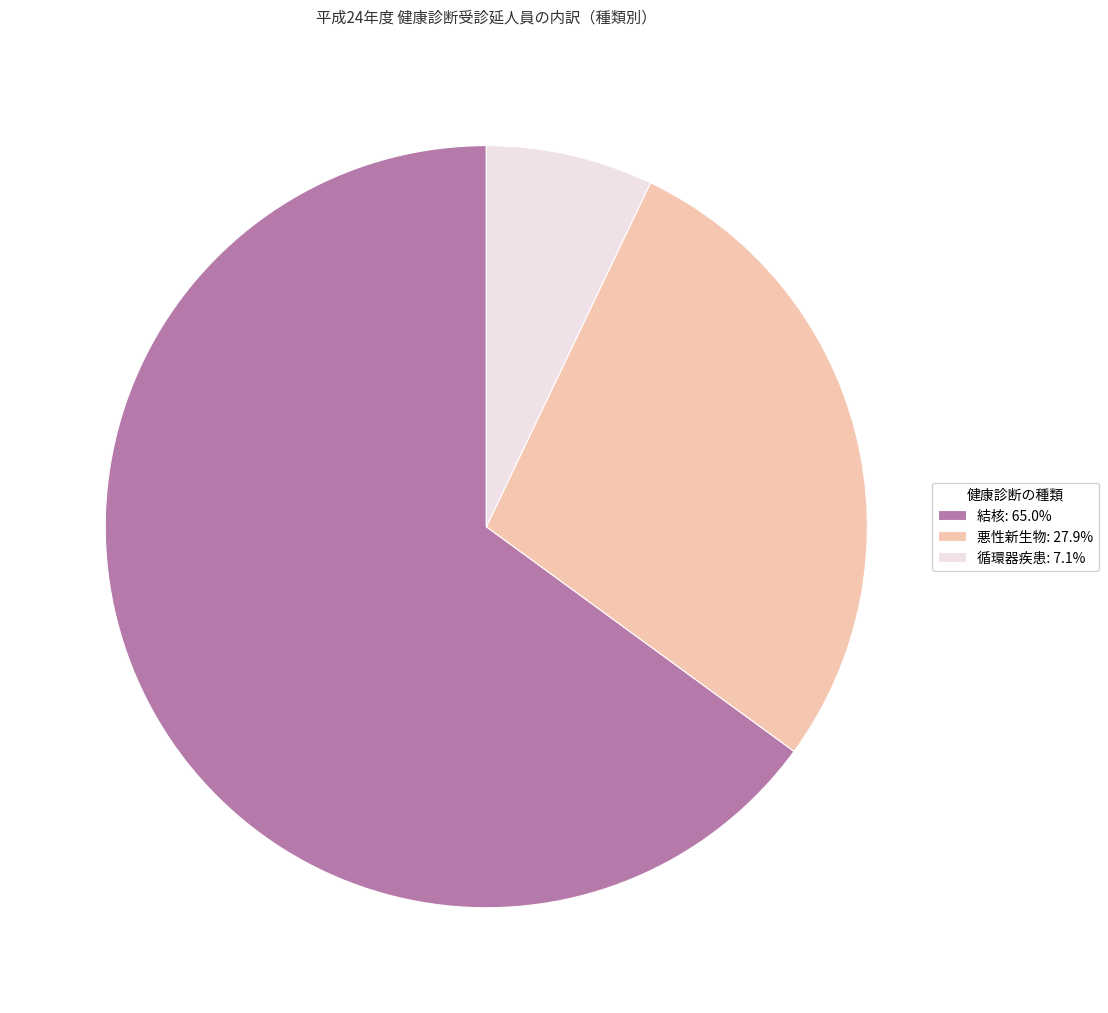

How many segments does this pie chart have?

3